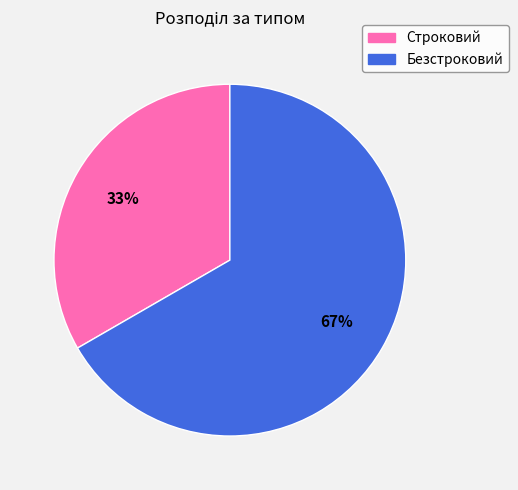

To the nearest percent, what percentage of the pie is Безстроковий?

67%